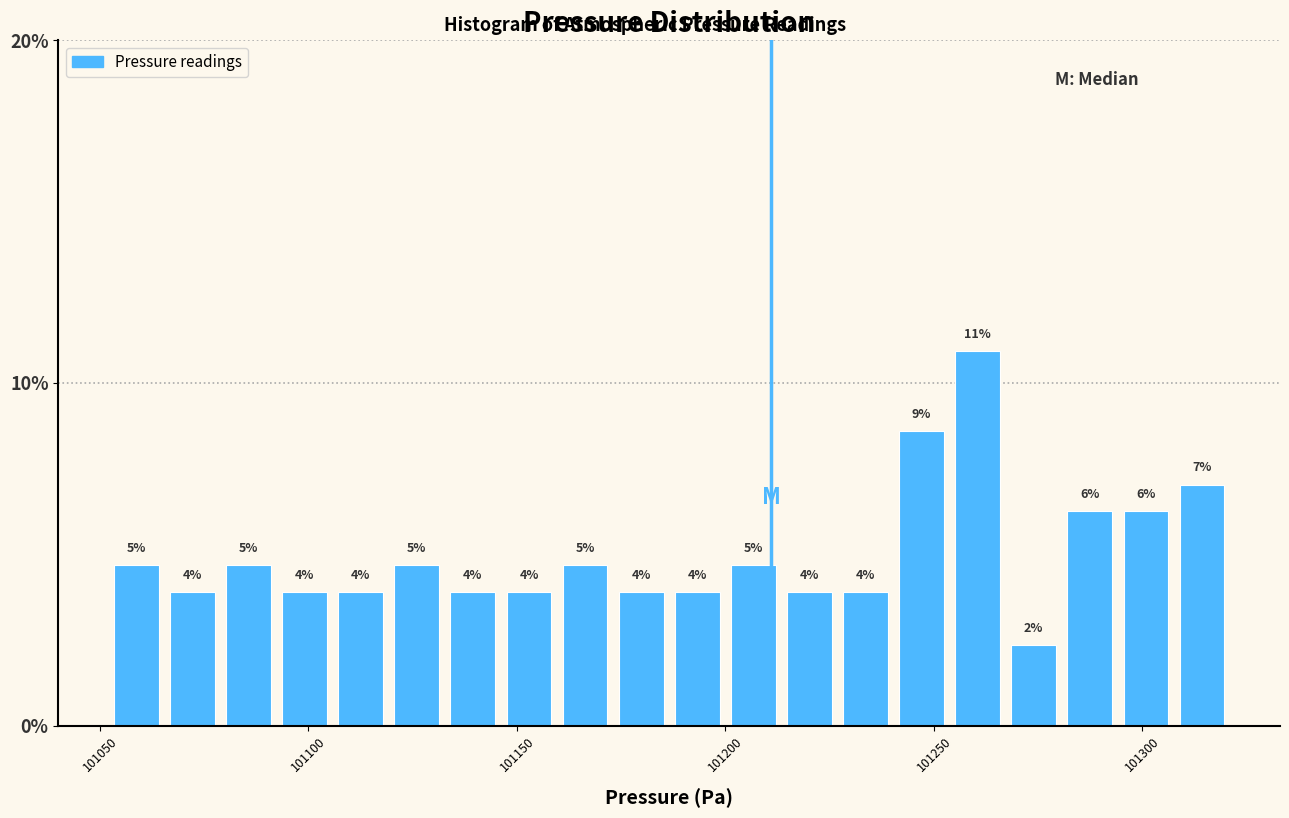

Read against the x-axis, roughly where is the centre of the tallest bar?

101260